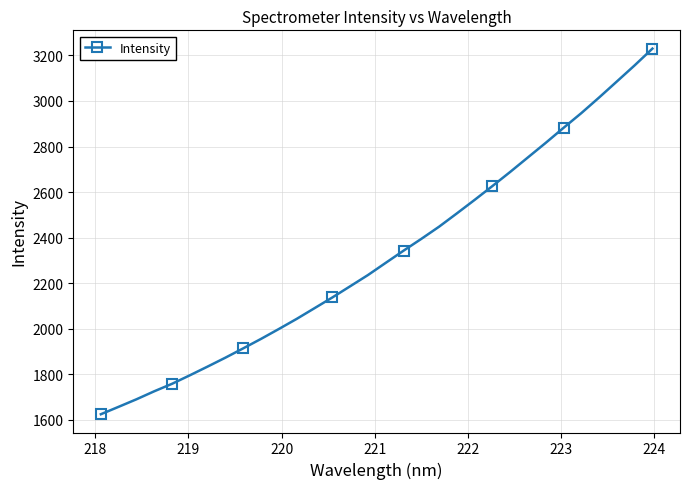

Does the chart display data point markers on the line(s)?

Yes